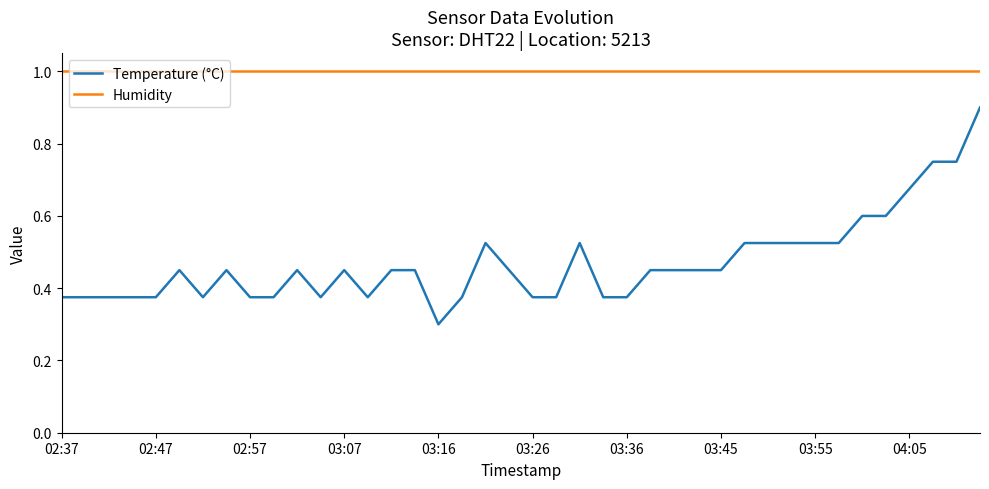

What is the smallest value displayed?

0.3